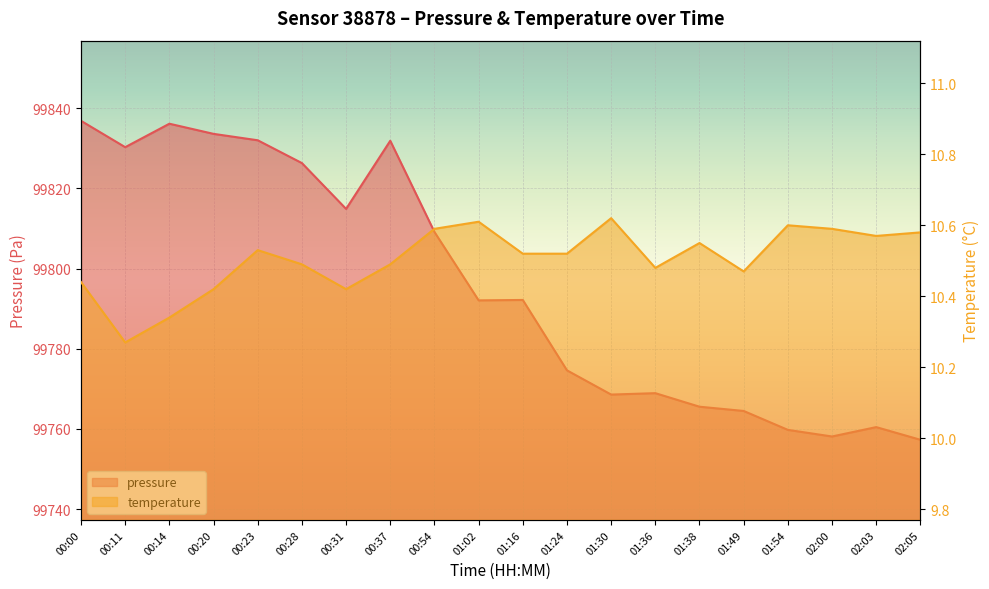

How many lines are shown in the chart?

2